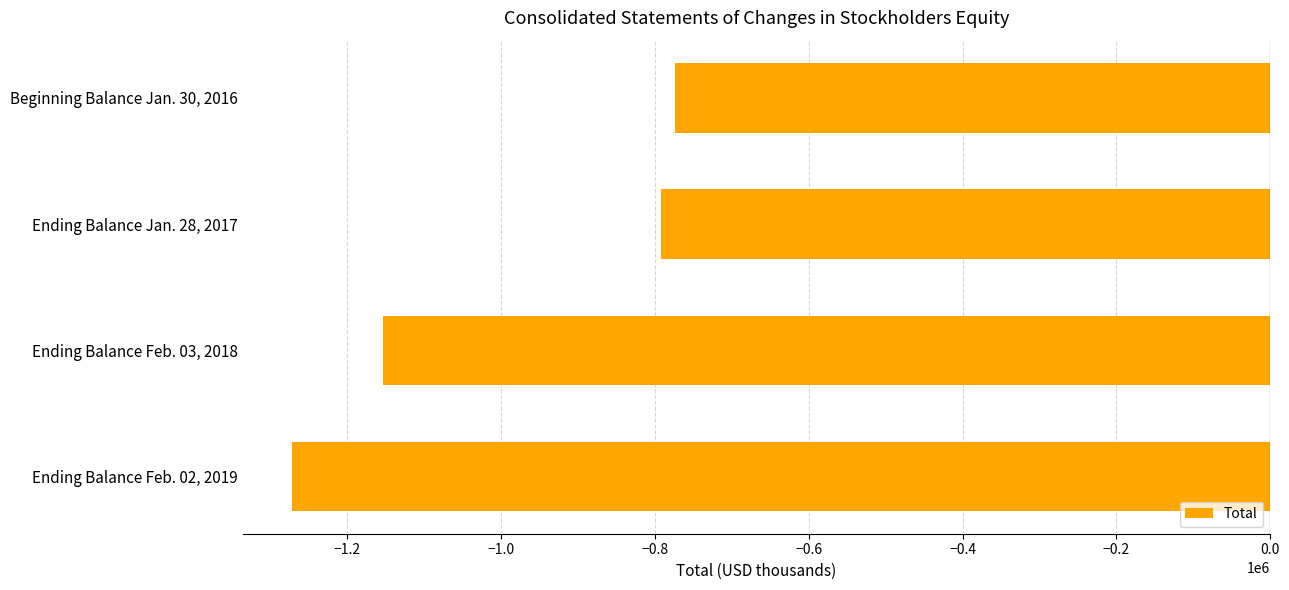

Reading top to bottom, list all the values displayed in this chart.

Beginning Balance Jan. 30, 2016=-773954	Ending Balance Jan. 28, 2017=-791395	Ending Balance Feb. 03, 2018=-1152958	Ending Balance Feb. 02, 2019=-1272243